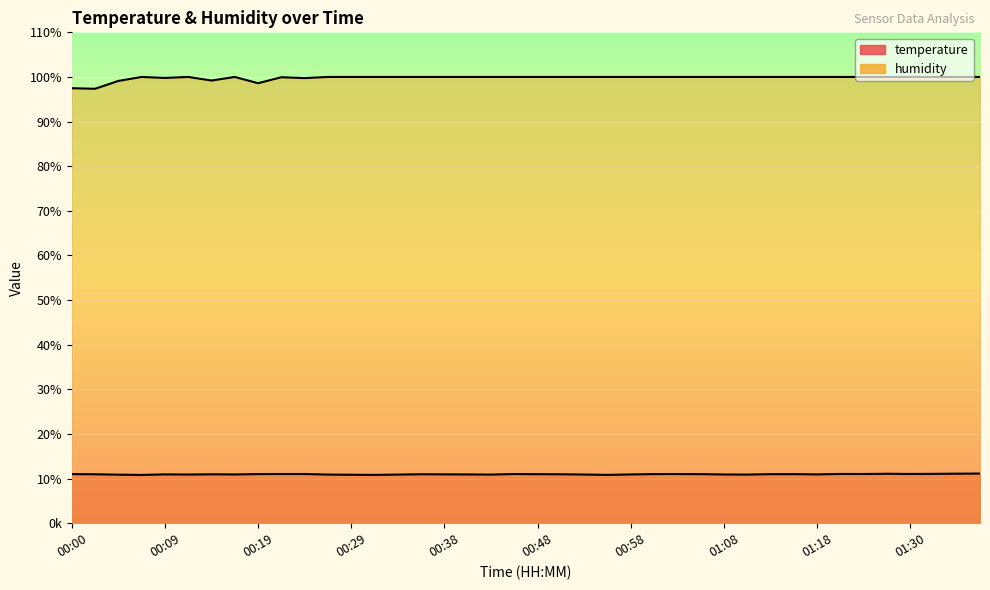

In temperature, how many points are lower than both neighbors (excluding endpoints)?

10